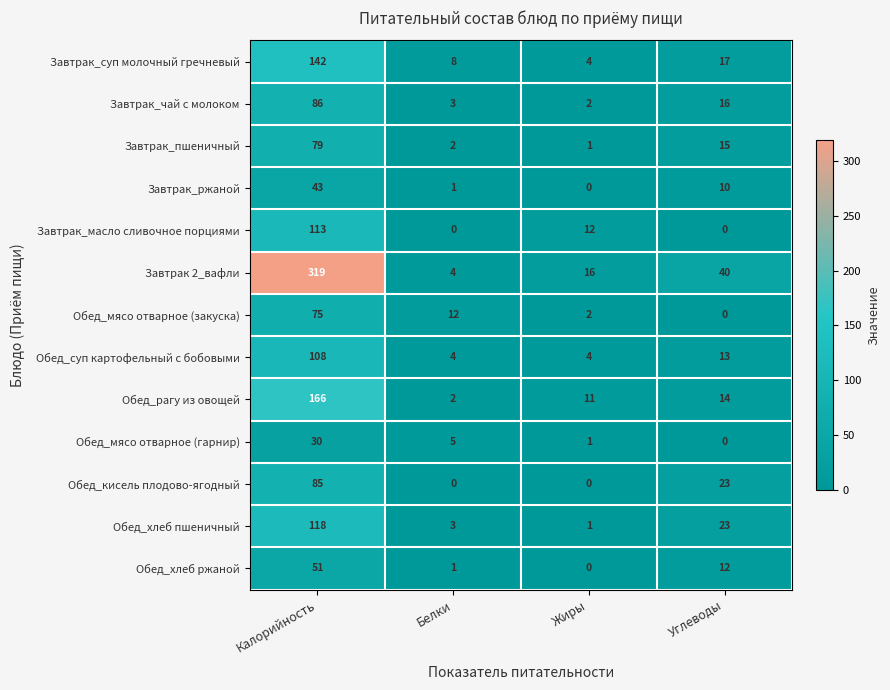

What is the difference between the highest and lowest values at Углеводы?

40